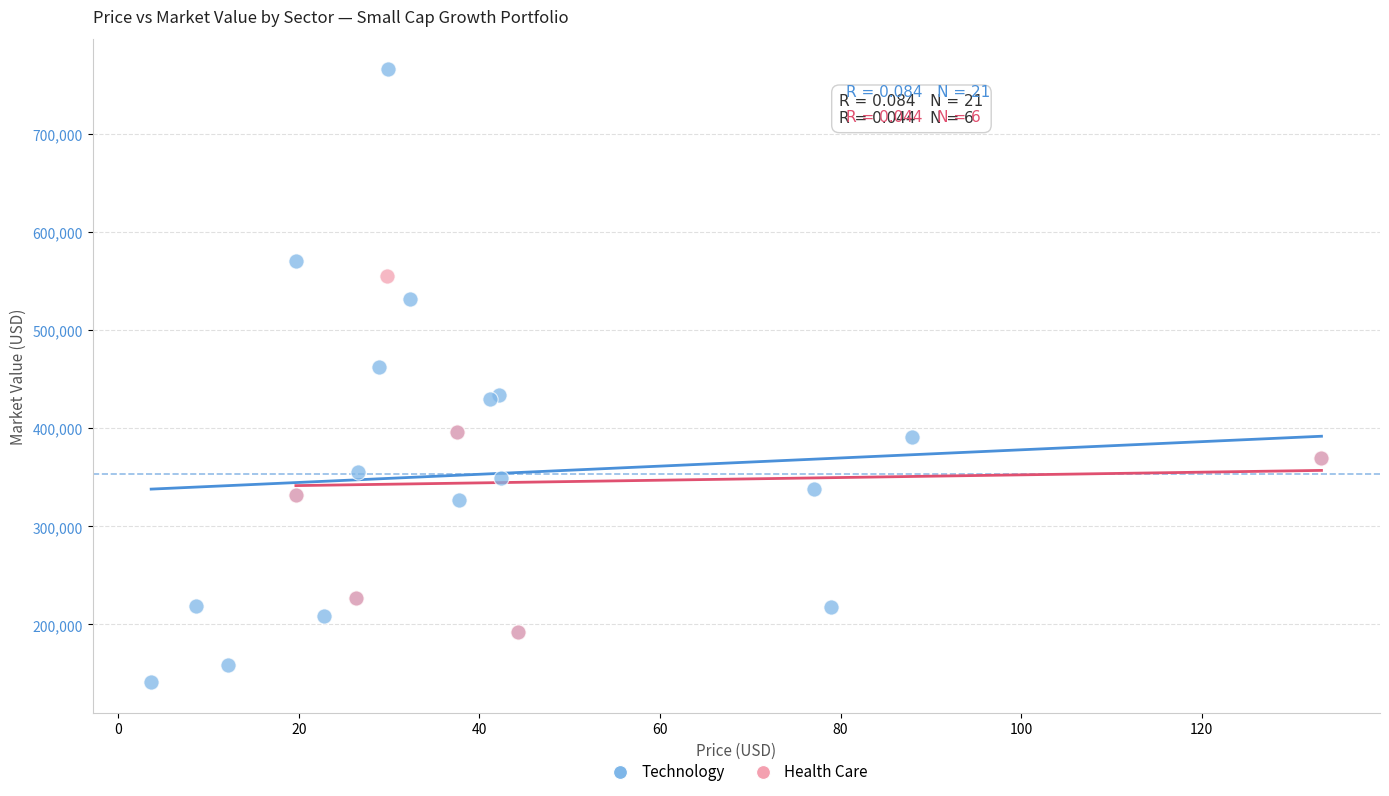

Which series contains the highest Y value?

Technology